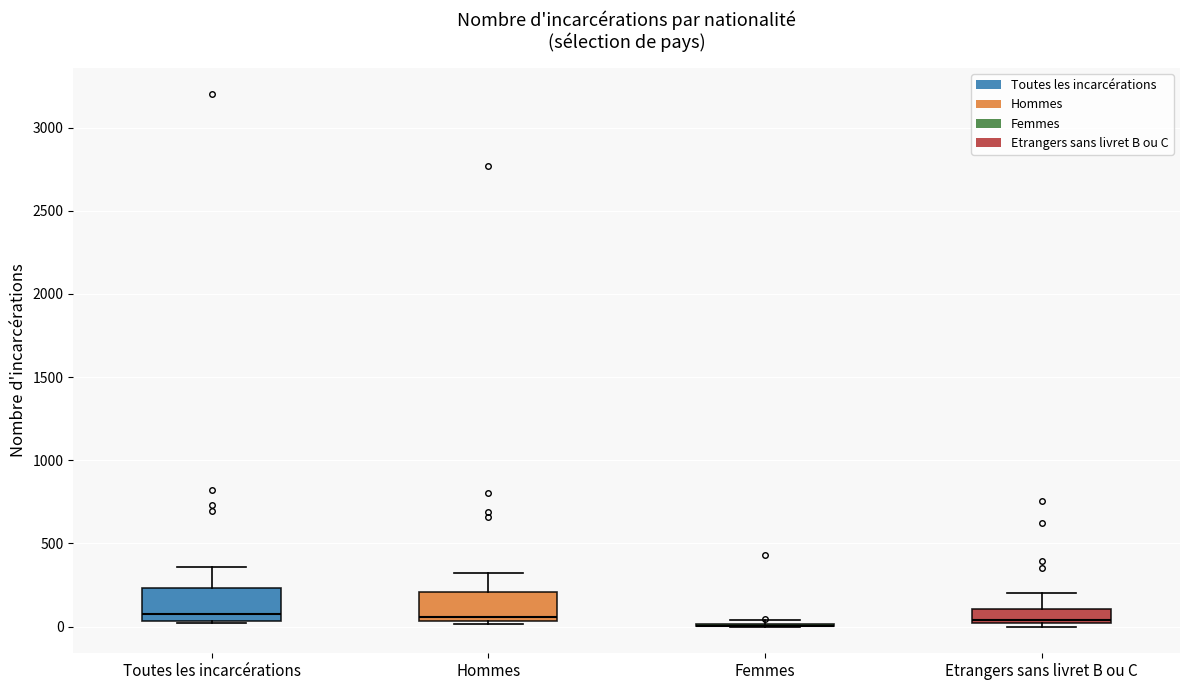

Reading left to right, read every box against the y-axis: the position of its median line, the range the box covers, and the ends of its whiskers. The values are not printed on the chart, so give them approximately, as read against the axis.

Toutes les incarcérations: median 50 (just above the box's lower edge), box 50 to 250, whiskers 0 to 350
Hommes: median 50 (just above the box's lower edge), box 50 to 200, whiskers 0 to 300
Femmes: box collapsed to a line at 0, whiskers 0 to 50
Etrangers sans livret B ou C: median 50, box 0 to 100, whiskers 0 (just below the box's lower edge) to 200